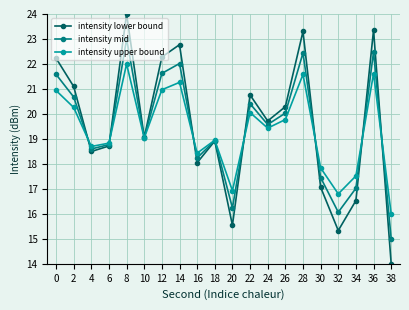

What is the difference between the maximum and minimum values in the intensity upper bound series?

6.0